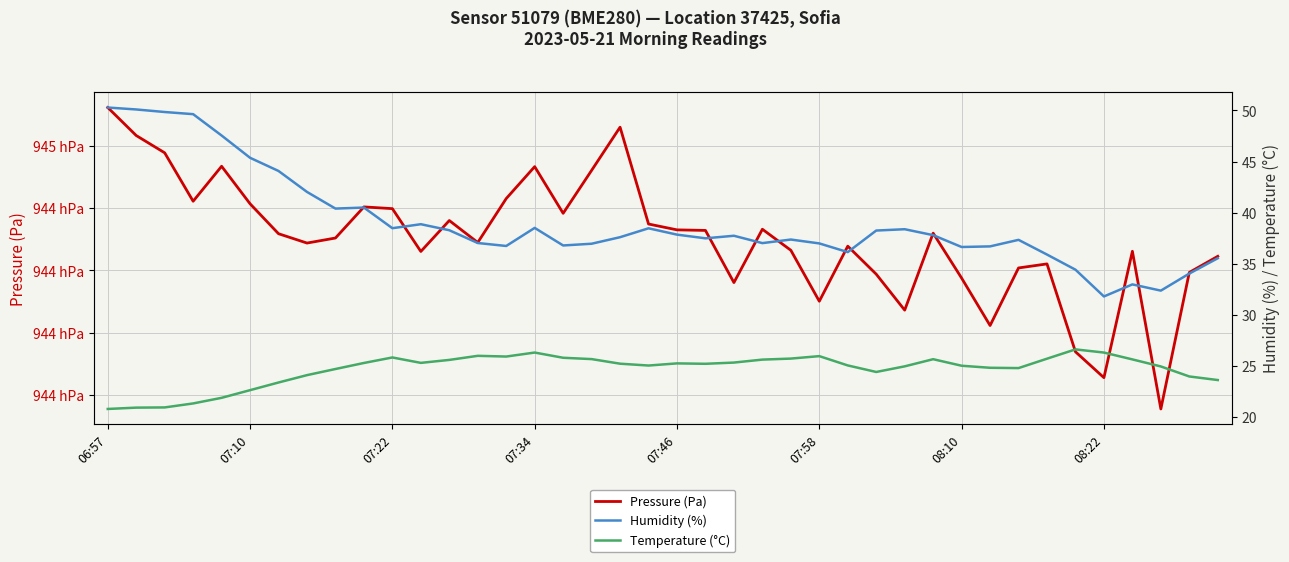

The Pressure (Pa) series shows 94443.1 at 36. True or false?

True